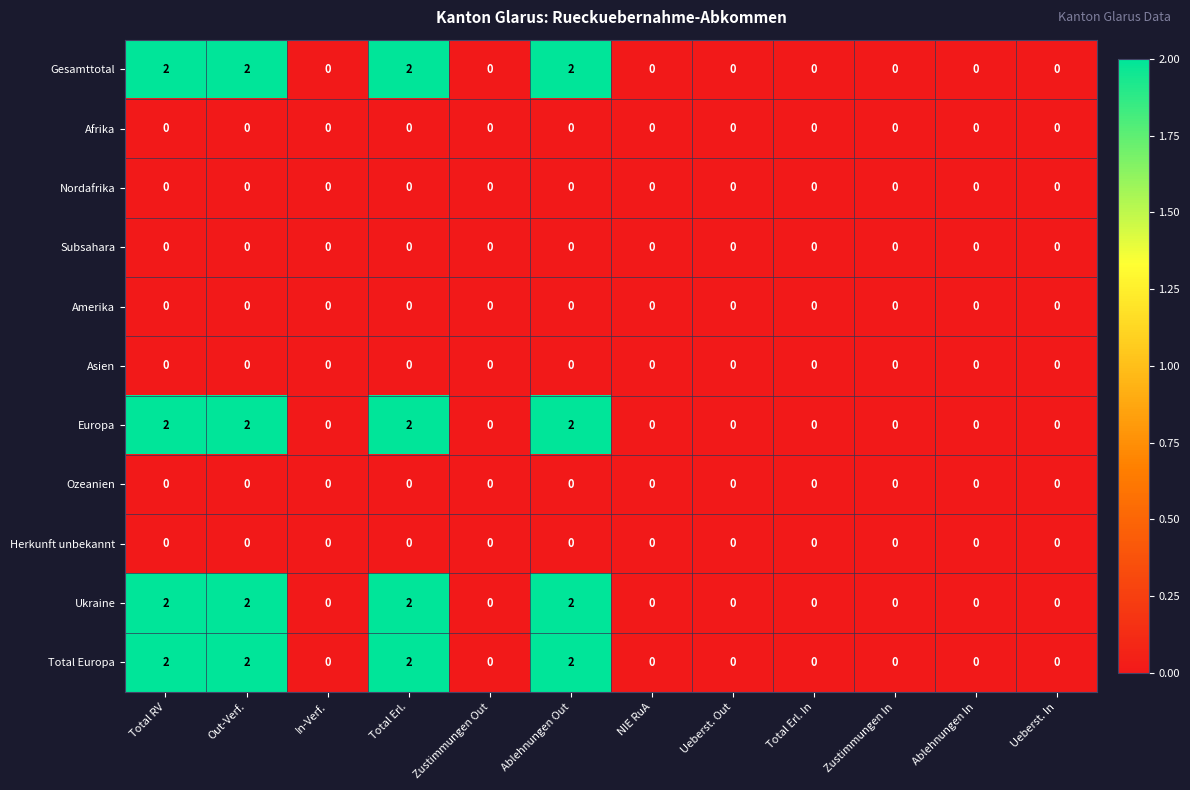

What is the total value across all series at Total Erl.?

8